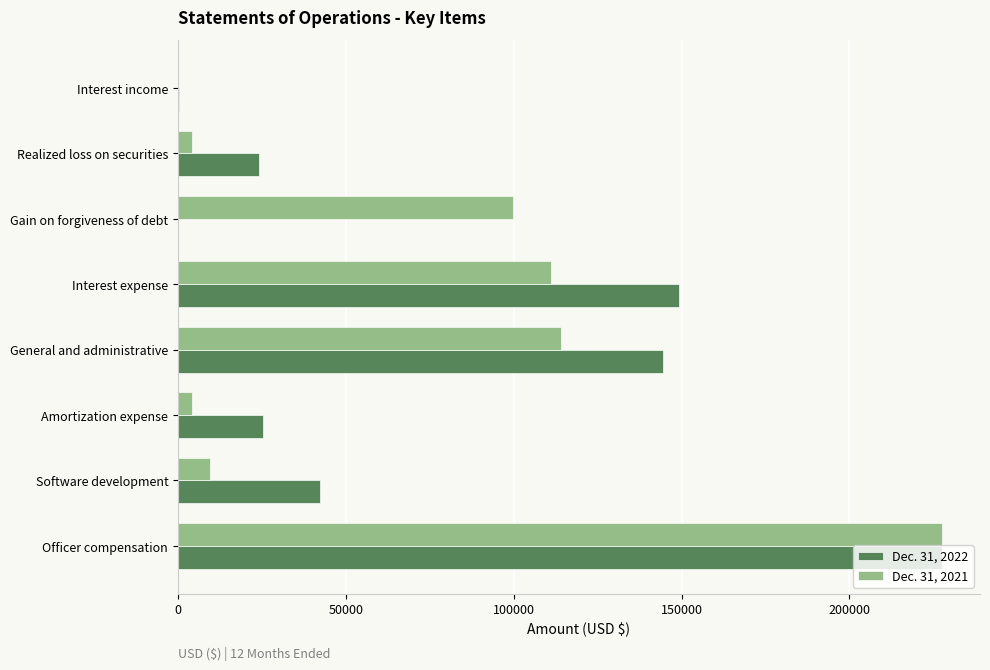

Is the value of Dec. 31, 2021 at Gain on forgiveness of debt greater than the value of Dec. 31, 2022 at Gain on forgiveness of debt?

Yes